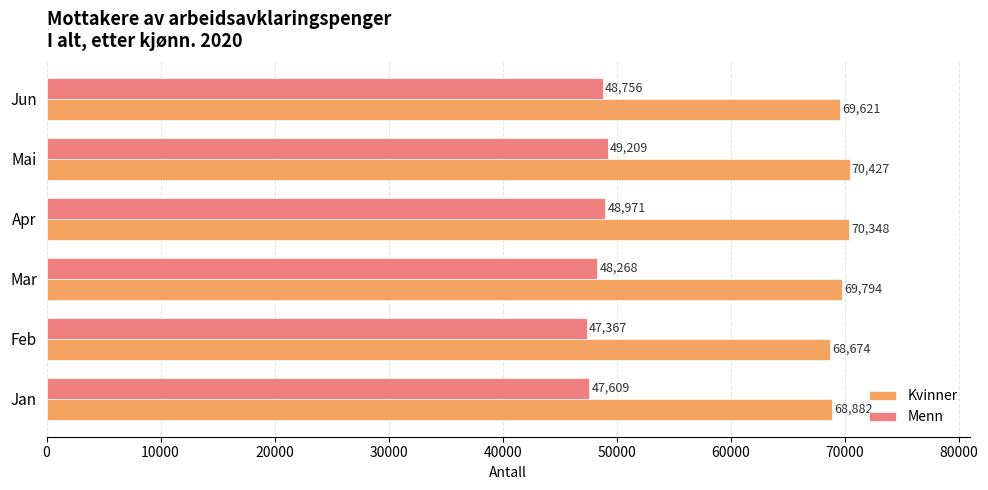

What is the difference between the highest and lowest values at Jan?

21273